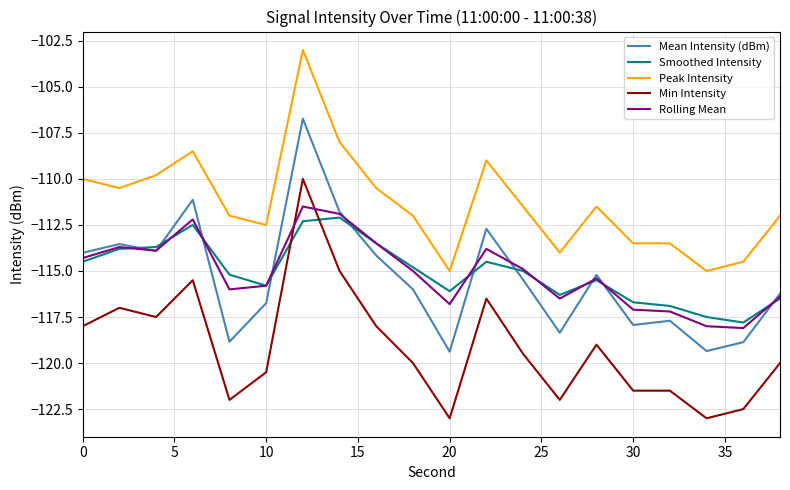

What is the maximum value shown in the chart?

-103.0